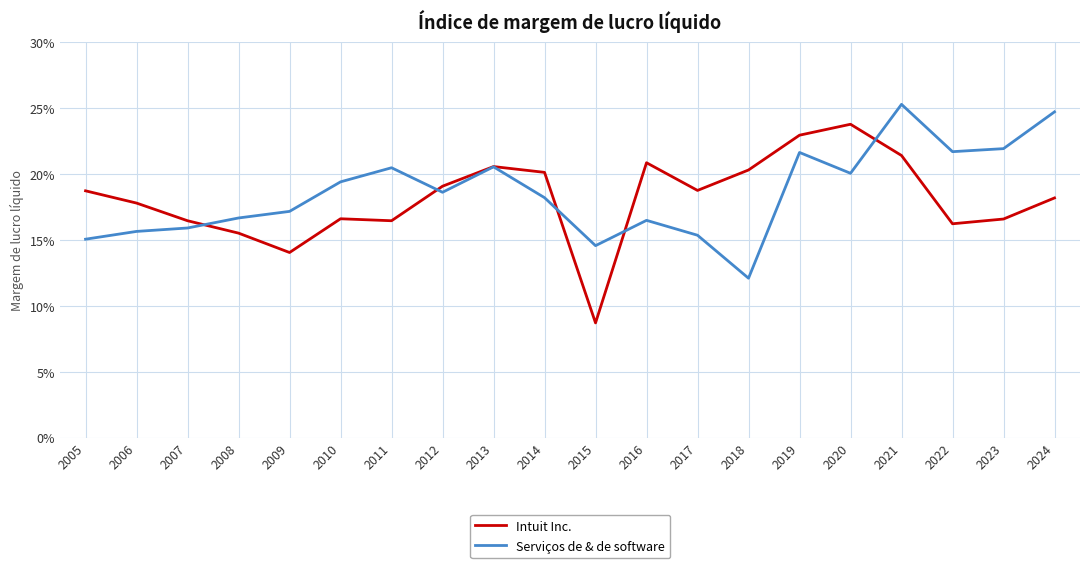

Does the chart display data point markers on the line(s)?

No